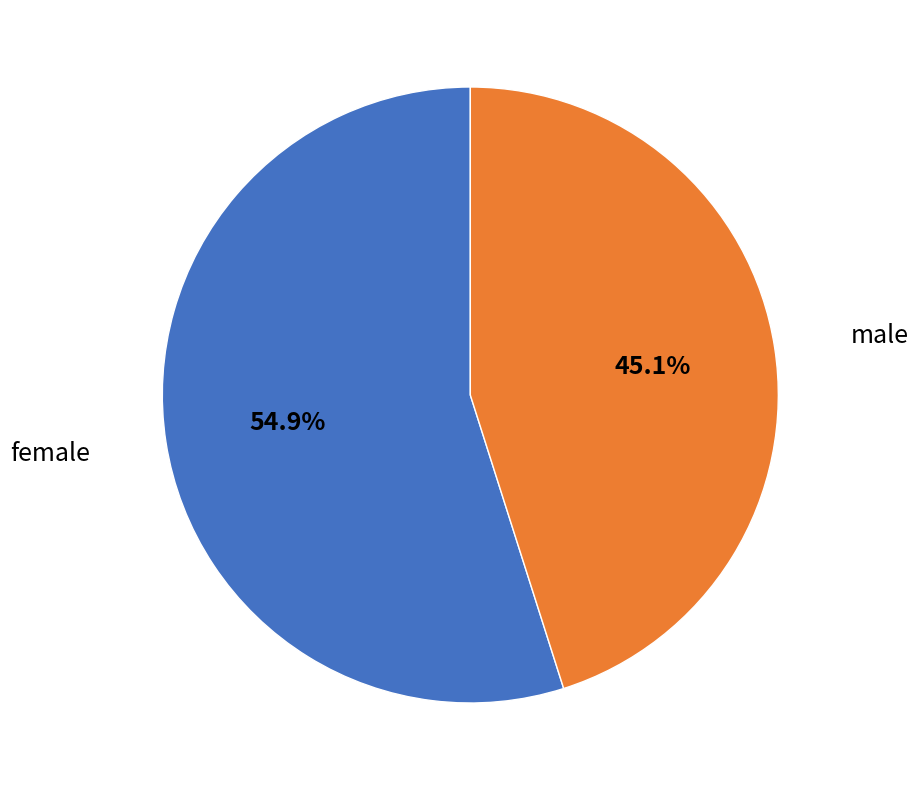

What is the largest slice in the pie chart?

female